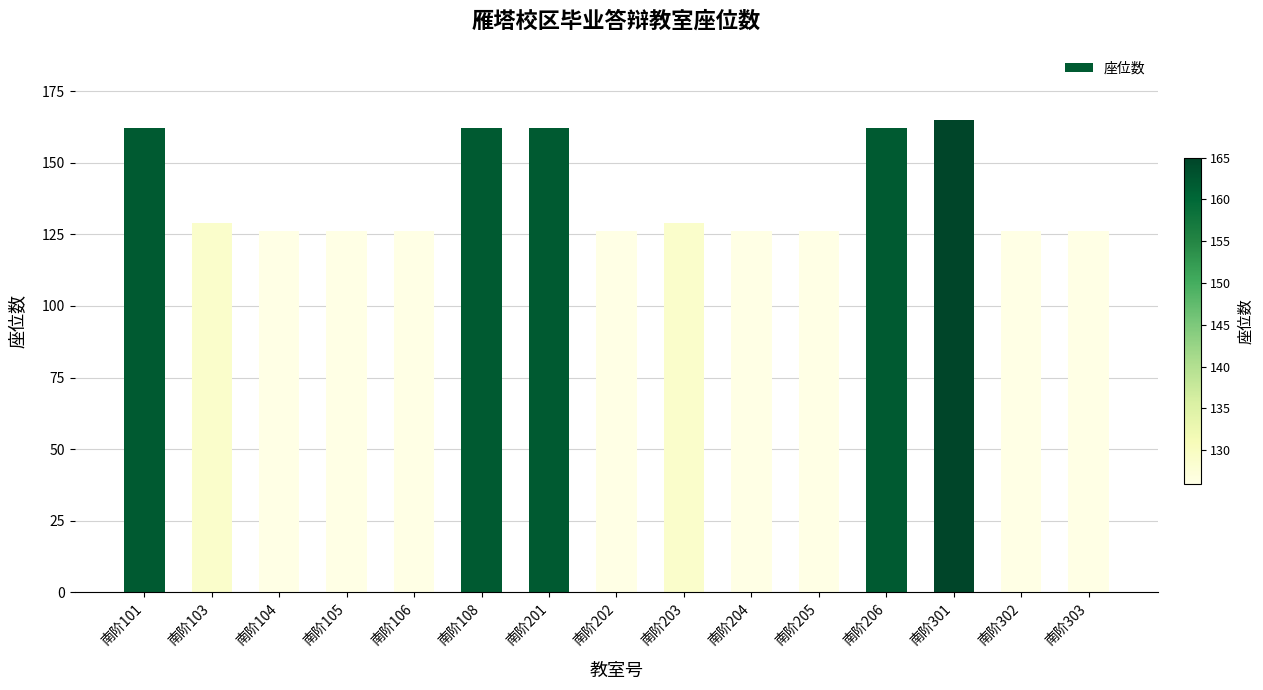

What is the minimum value shown in the chart?

126